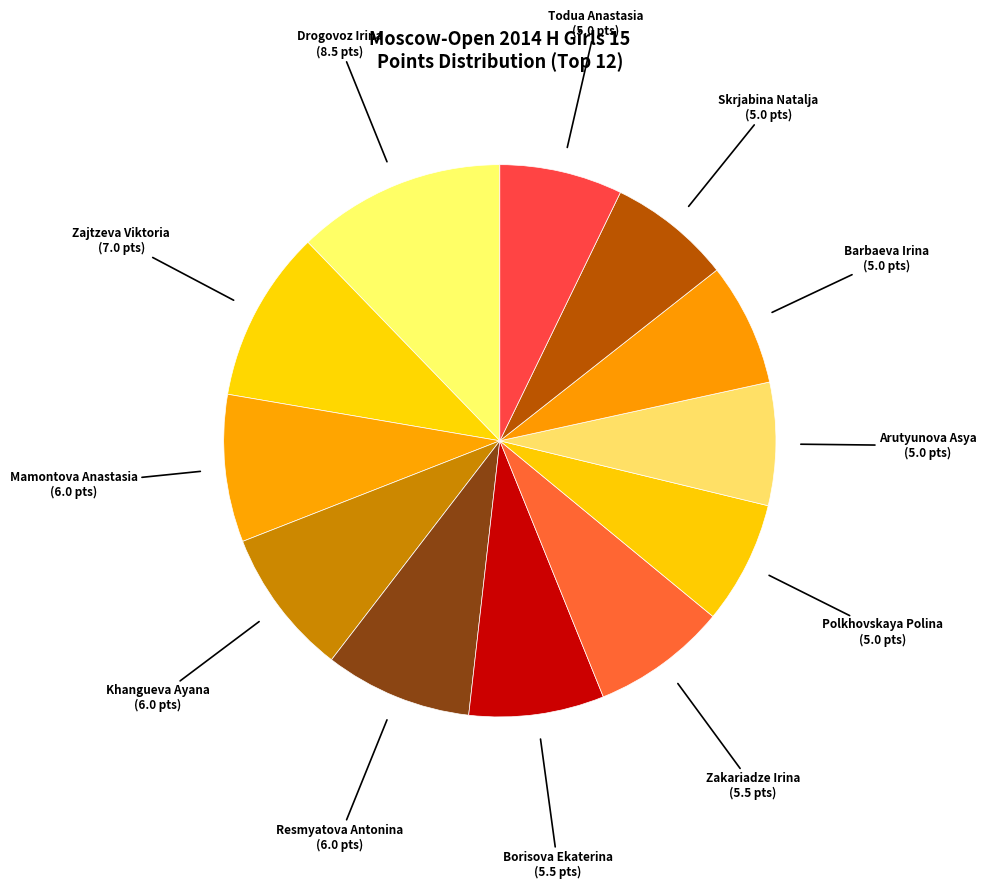

The Barbaeva Irina slice represents 15% of the pie. True or false?

False